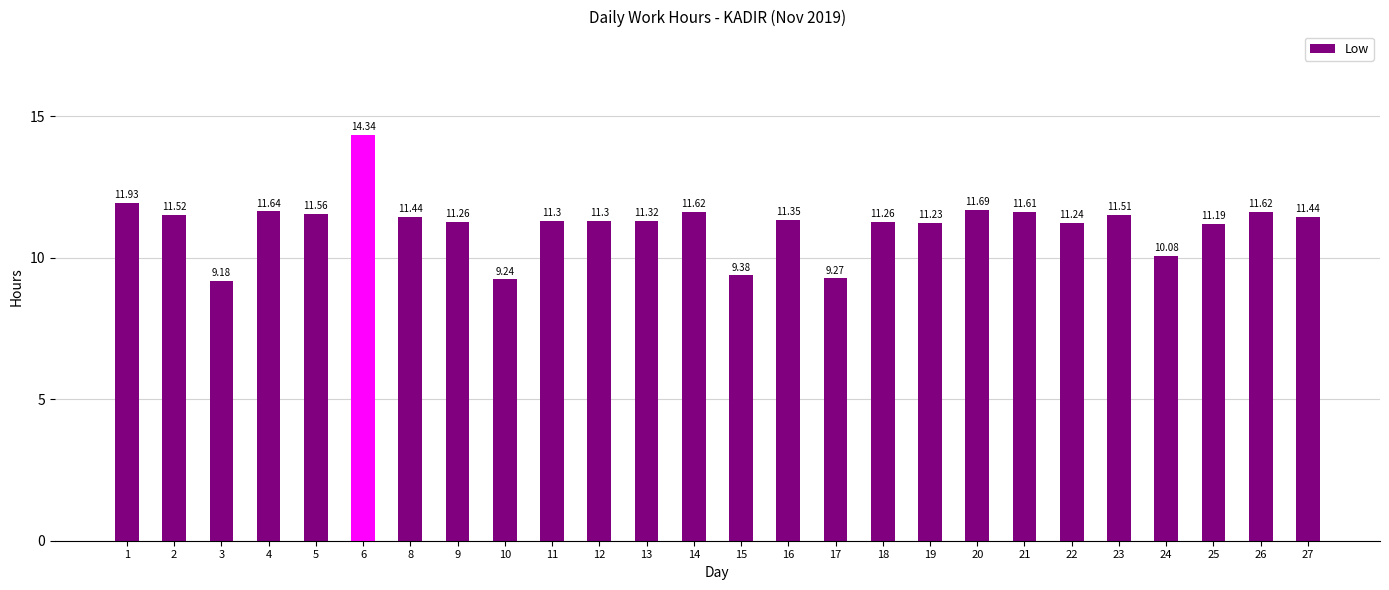

What is the greatest value displayed?

14.3